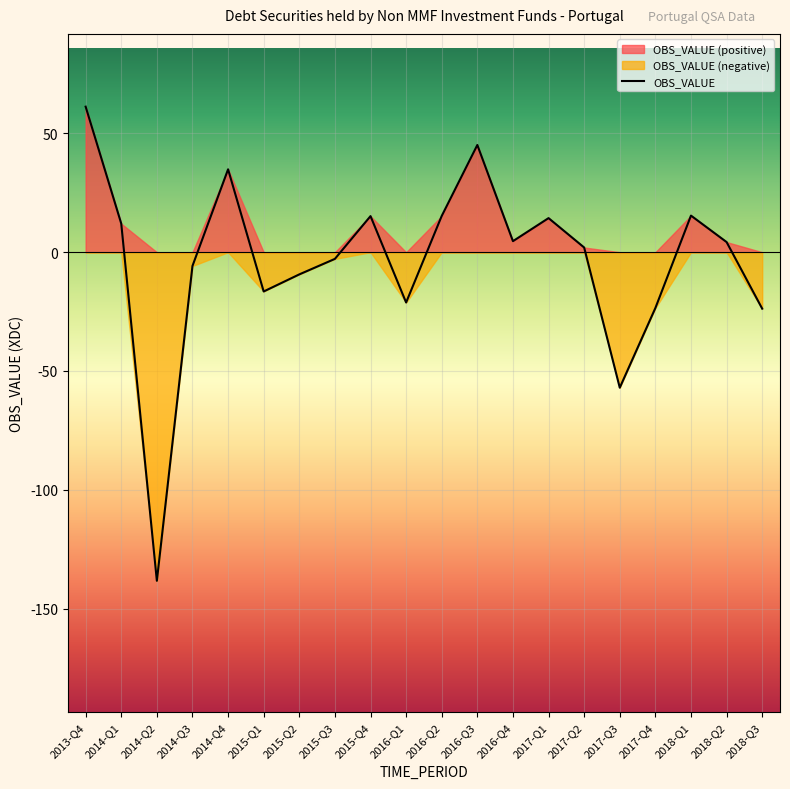

At which label does the data first exceed 4?

2013-Q4